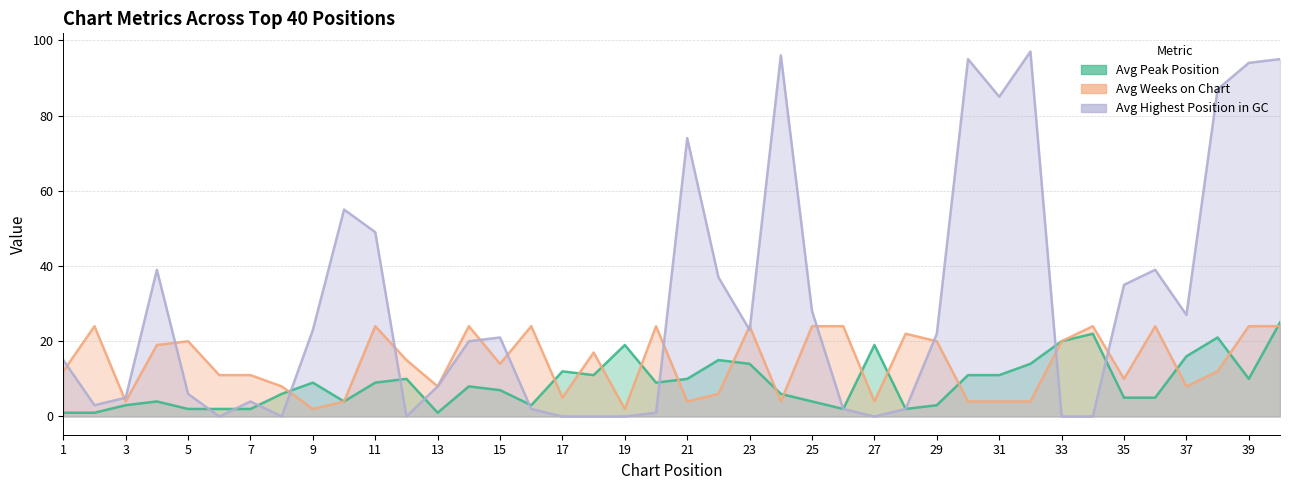

Which label corresponds to the largest value in the chart?

32